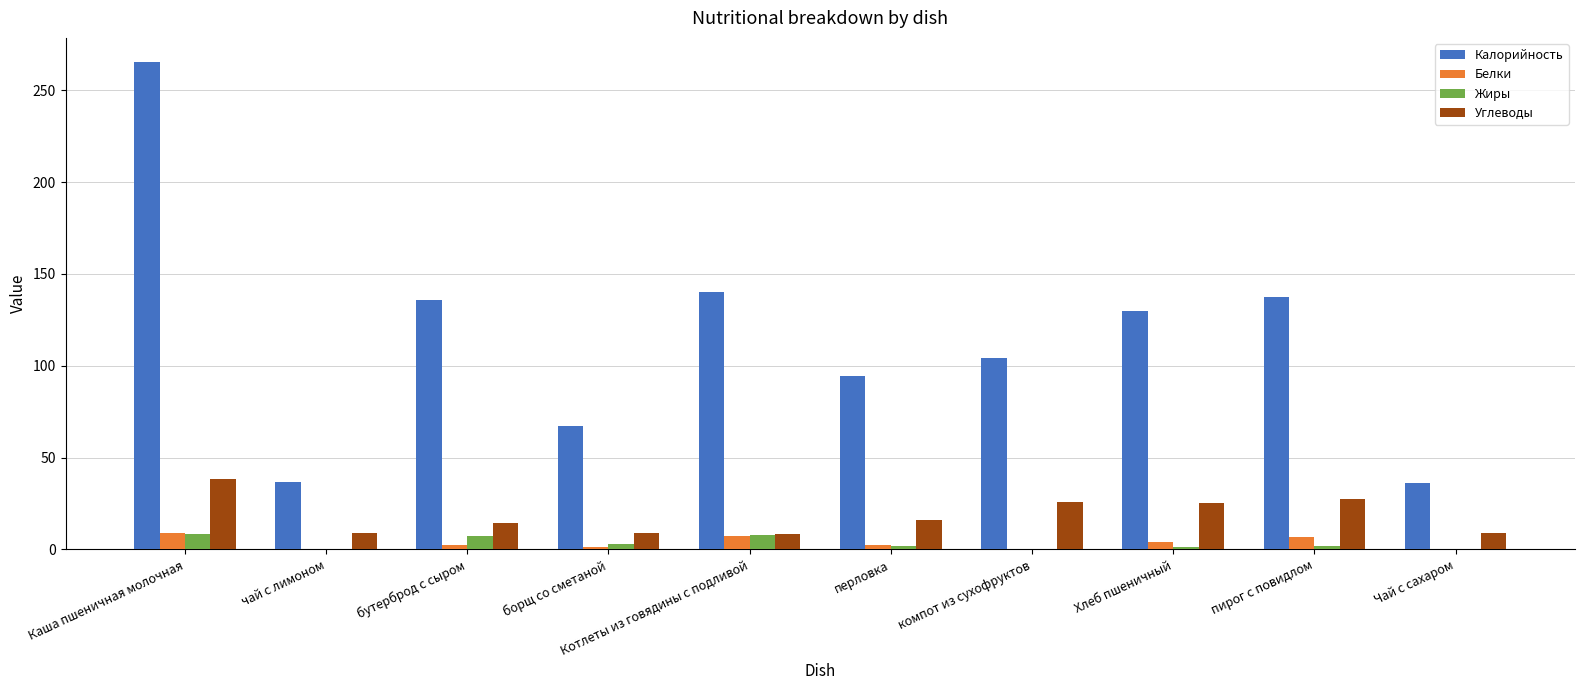

Is the value of Углеводы at Чай с сахаром greater than the value of Калорийность at чай с лимоном?

No